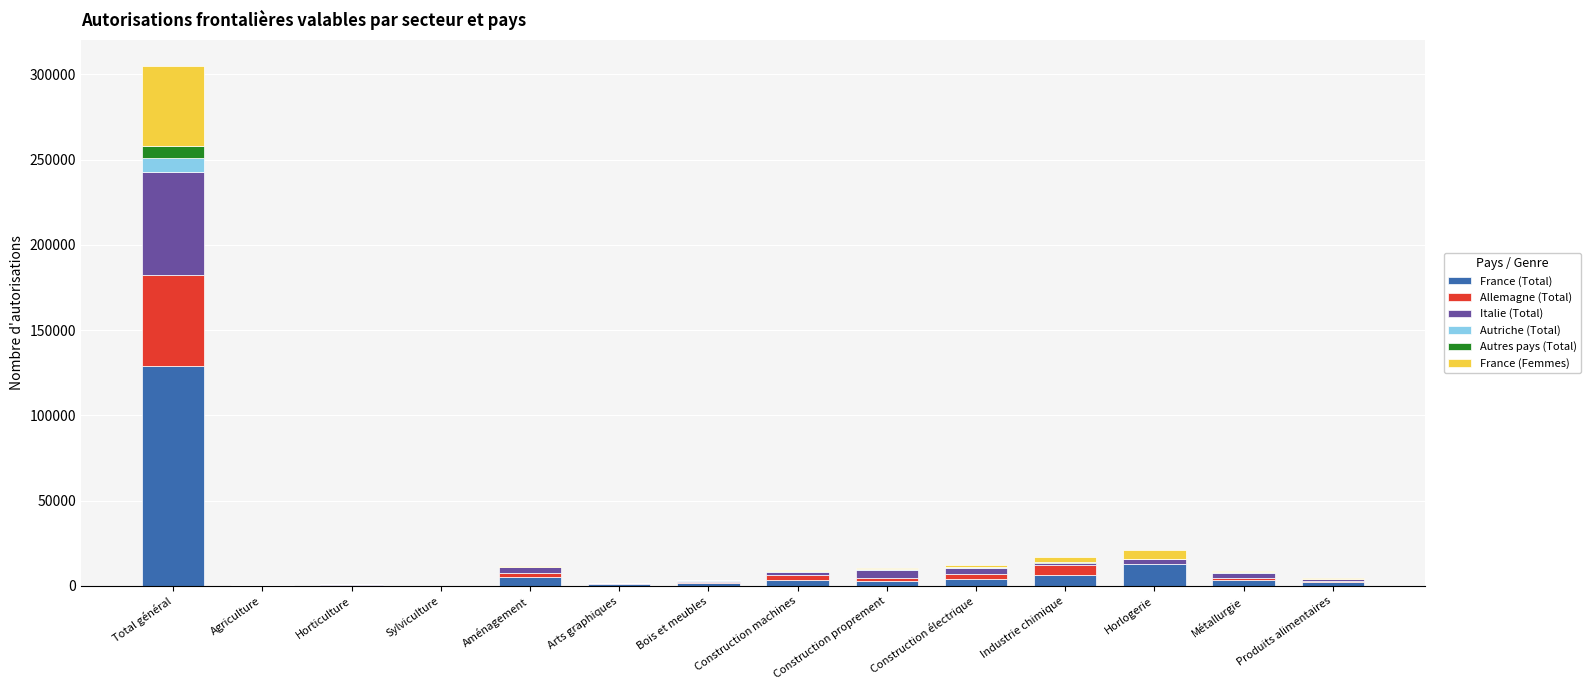

How many categories are shown in the chart?

14